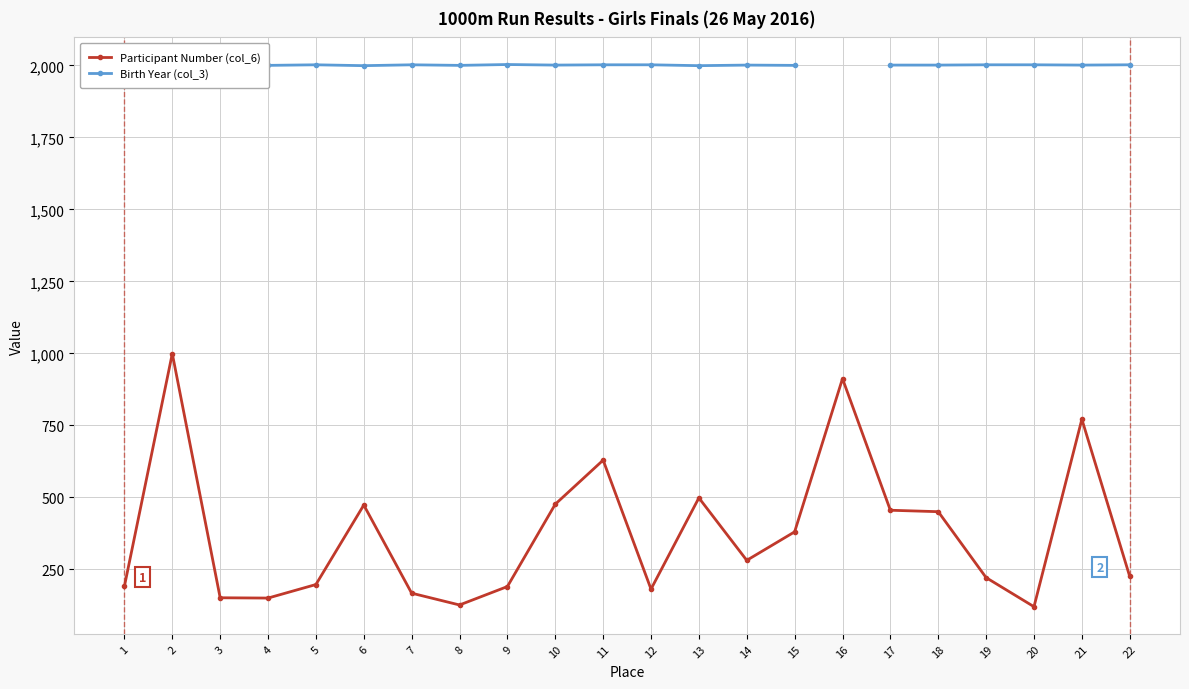

Which series has the widest spread of values?

Participant Number (col_6)